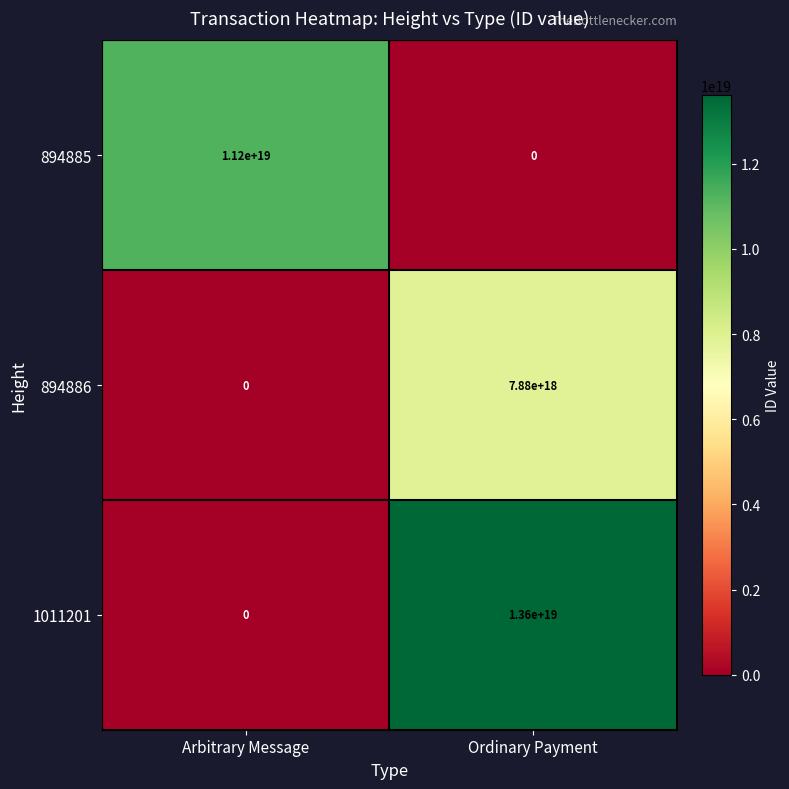

Which category has the highest value in the 894886 series?

Ordinary Payment